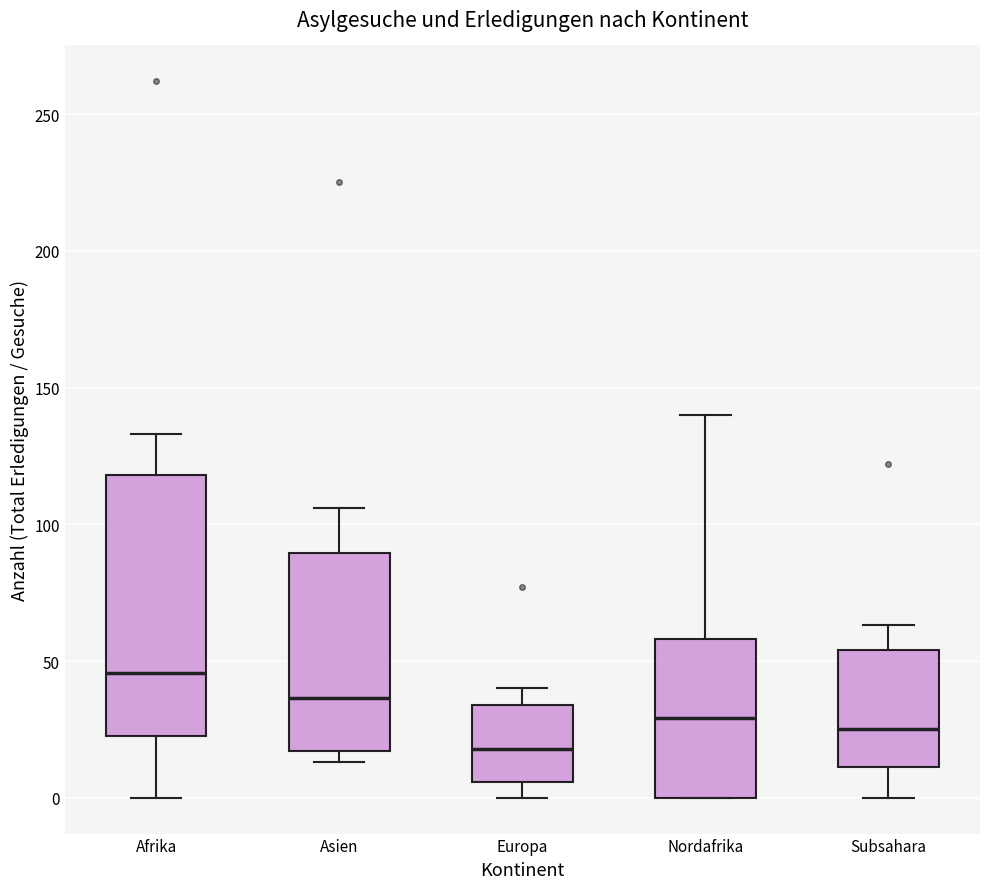

Which box has the highest median line?

Afrika